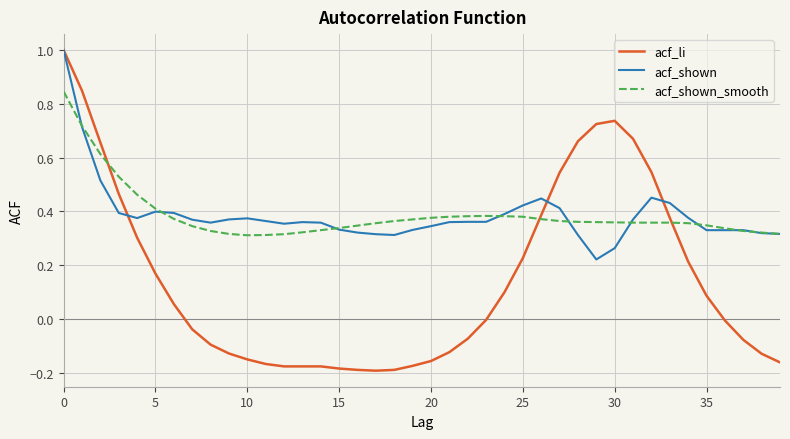

Which series has the largest range (max minus min)?

acf_li